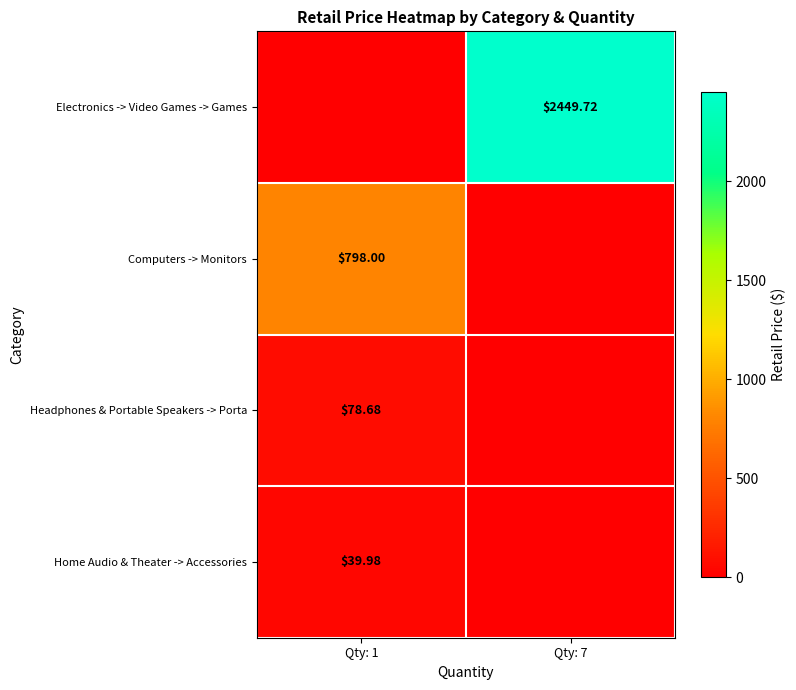

Which label corresponds to the smallest value in the chart?

Qty: 1